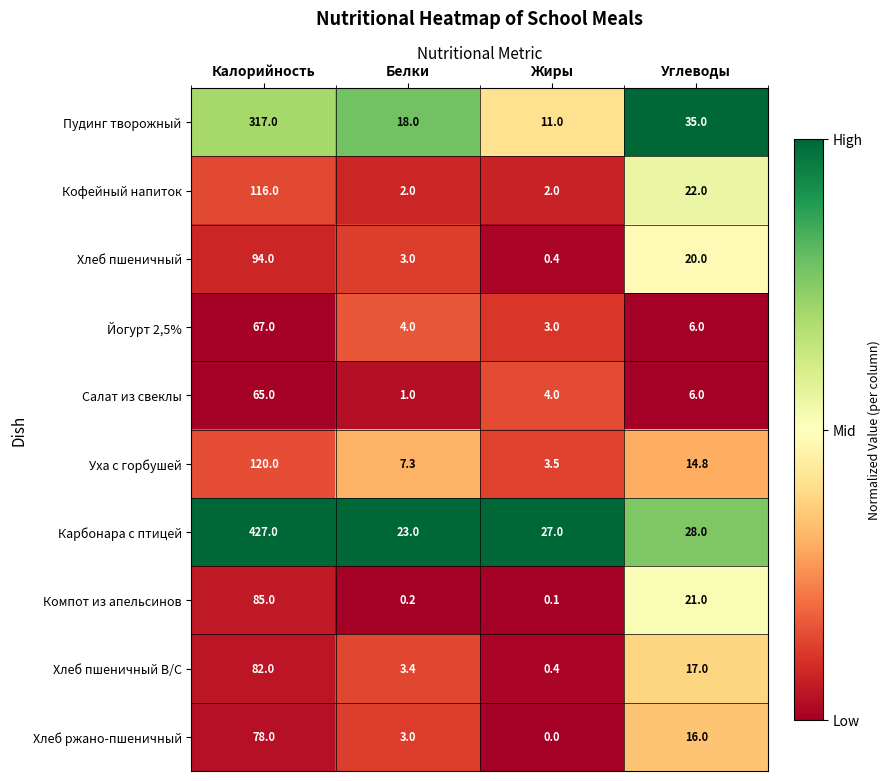

At which label does Пудинг творожный reach its minimum?

Жиры